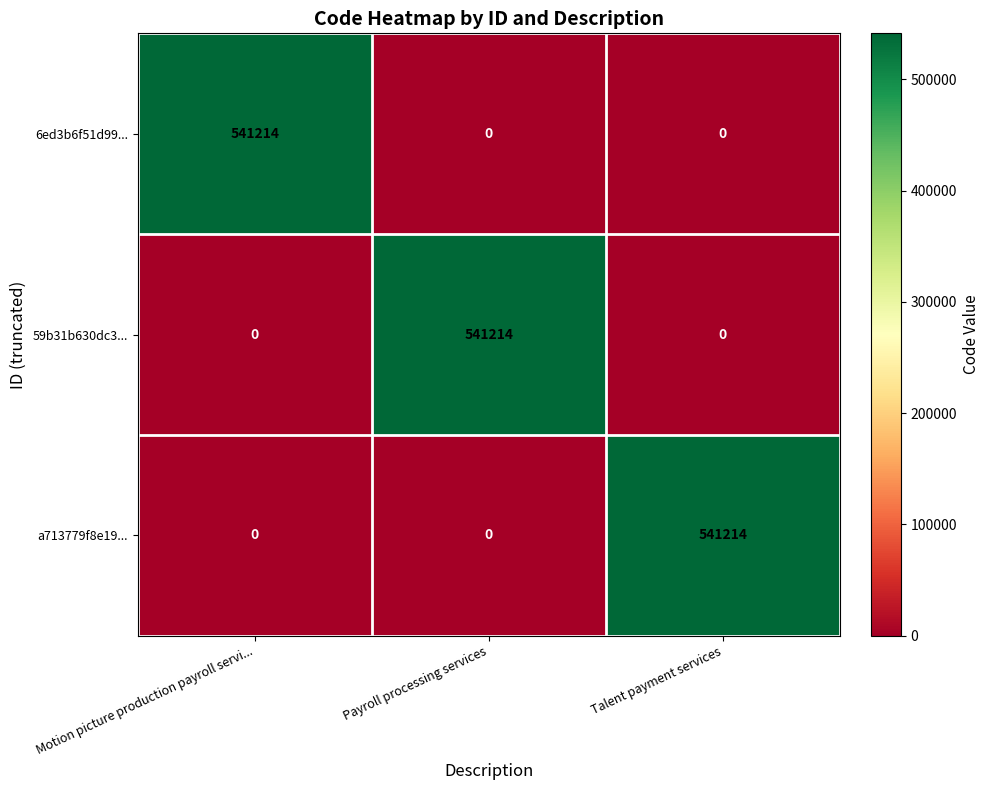

What is the difference between the highest and lowest values at Talent payment services?

541214